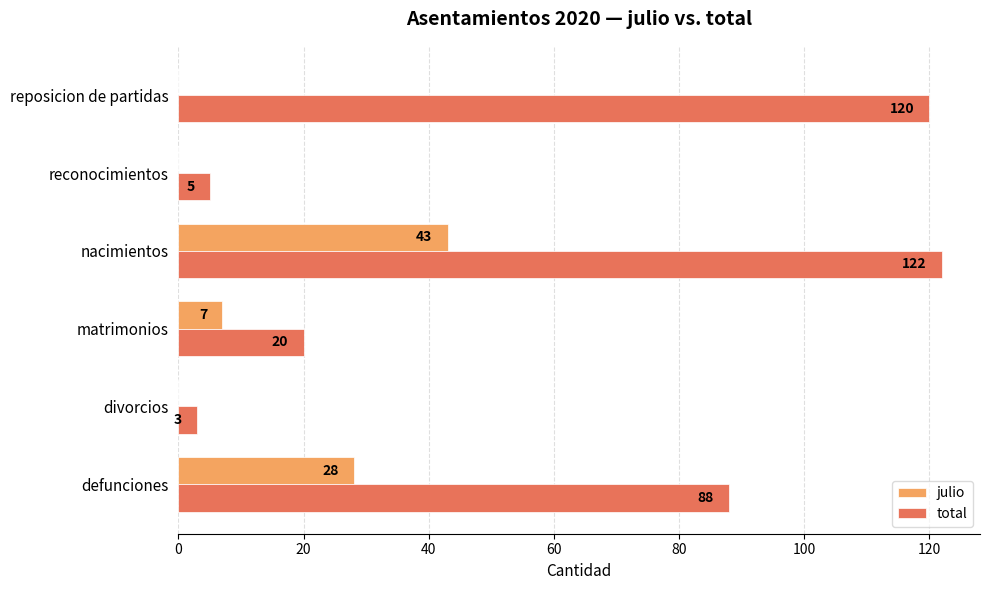

Is the value of total at nacimientos greater than the value of julio at reconocimientos?

Yes